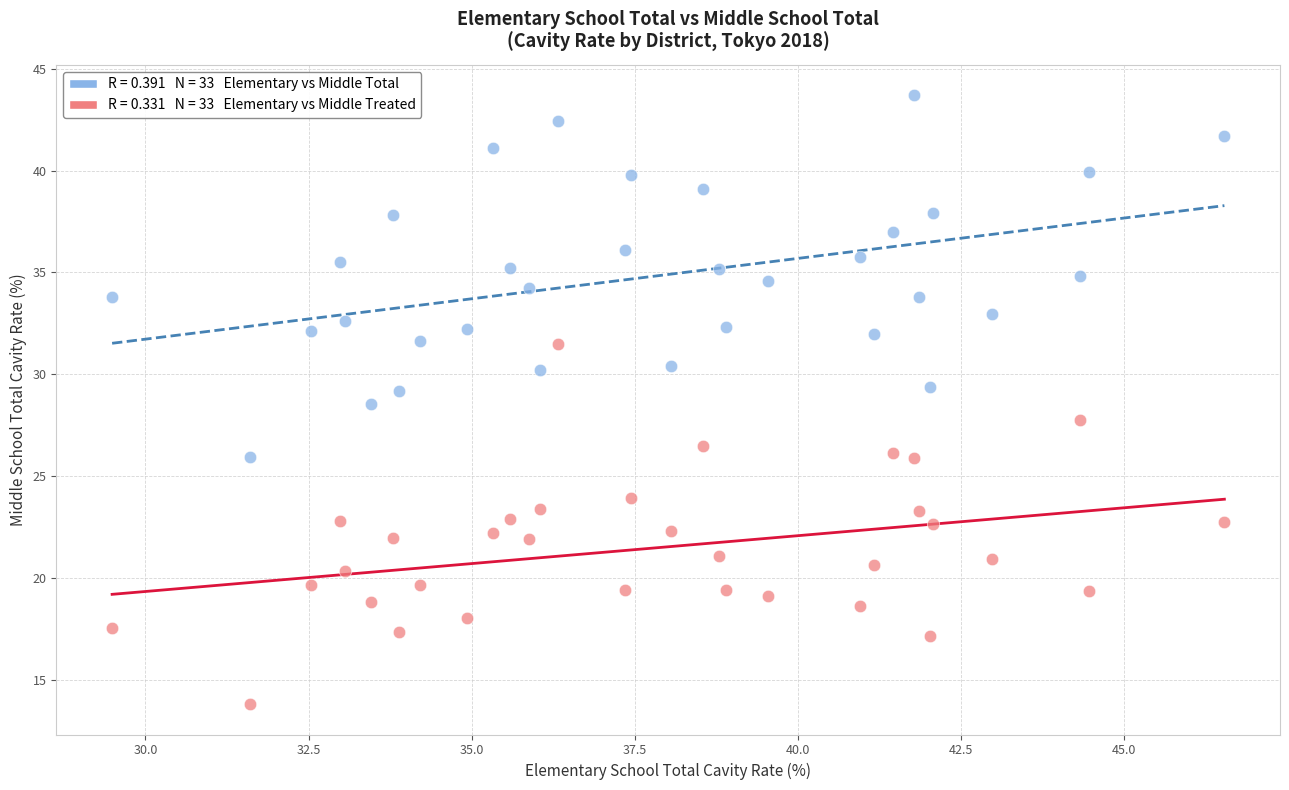

Across all data points, what is the range of Y values (max minus min)?

29.9